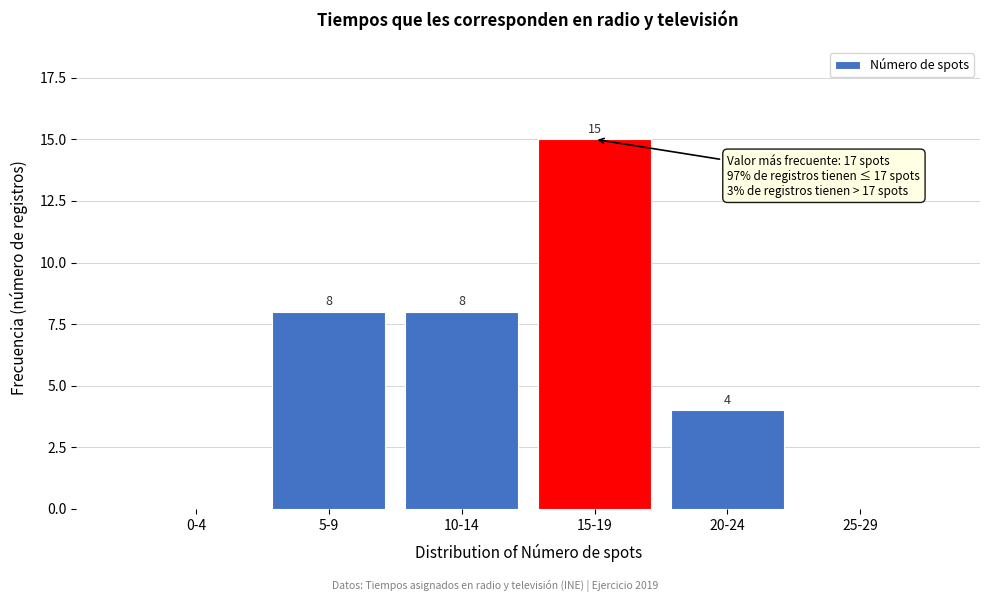

Reading right to left, what are all the values shown in this chart?

25-29=0	20-24=4	15-19=15	10-14=8	5-9=8	0-4=0